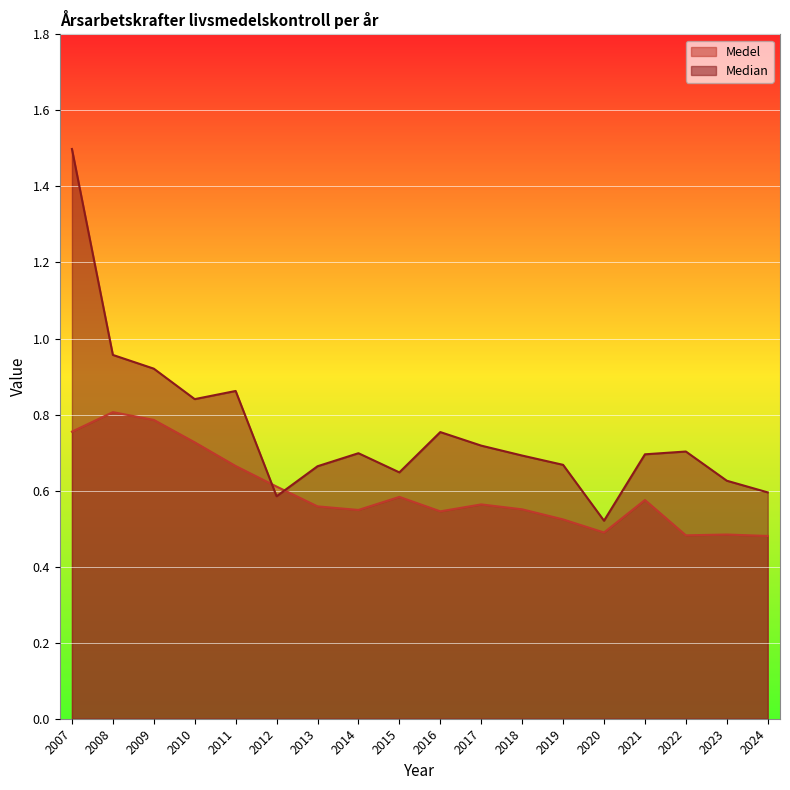

What is the average value of the Medel series?

0.6